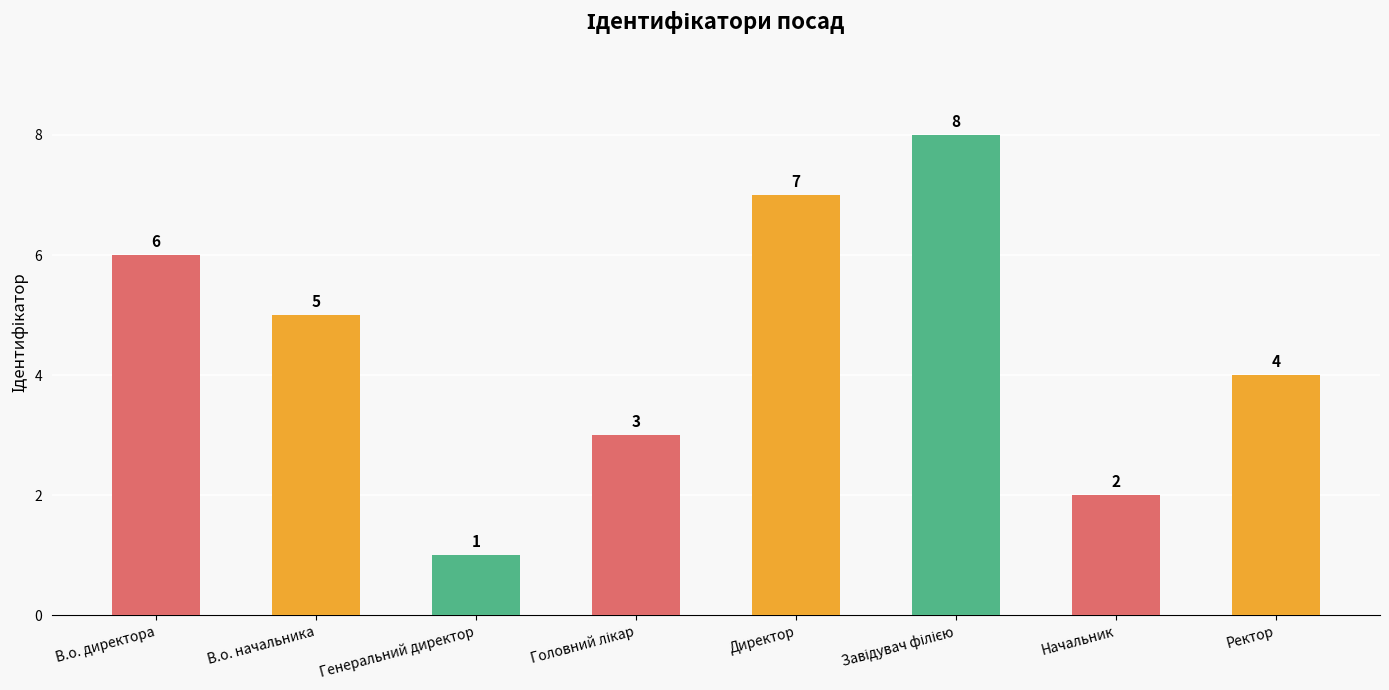

Reading right to left, transcribe all the data shown in this chart.

4	2	8	7	3	1	5	6